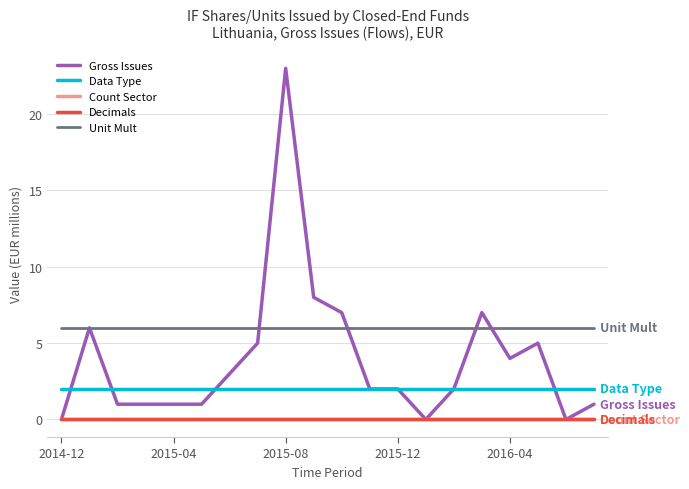

Does the chart display data point markers on the line(s)?

No